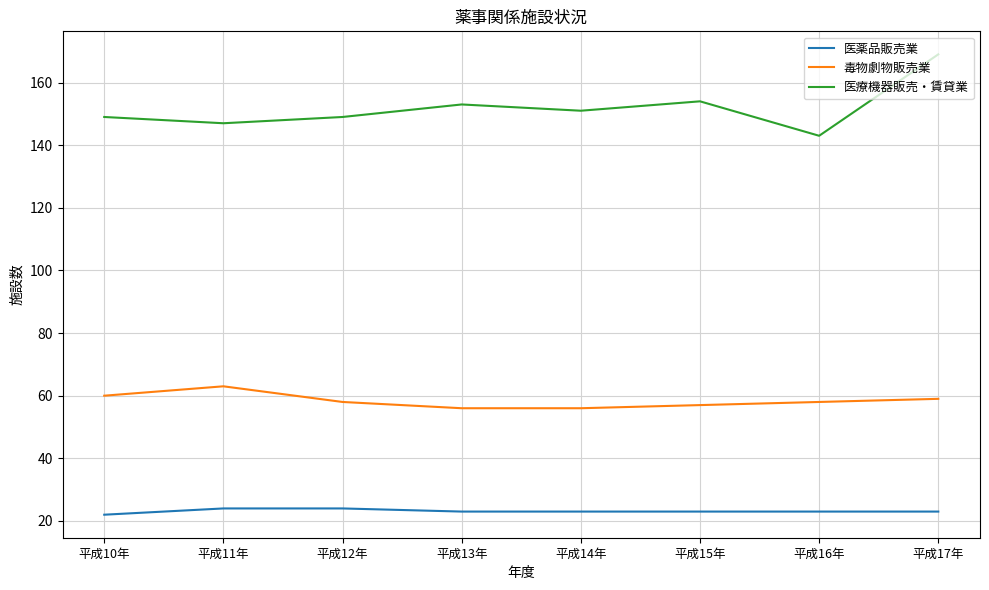

Which series has the largest range (max minus min)?

医療機器販売・賃貸業